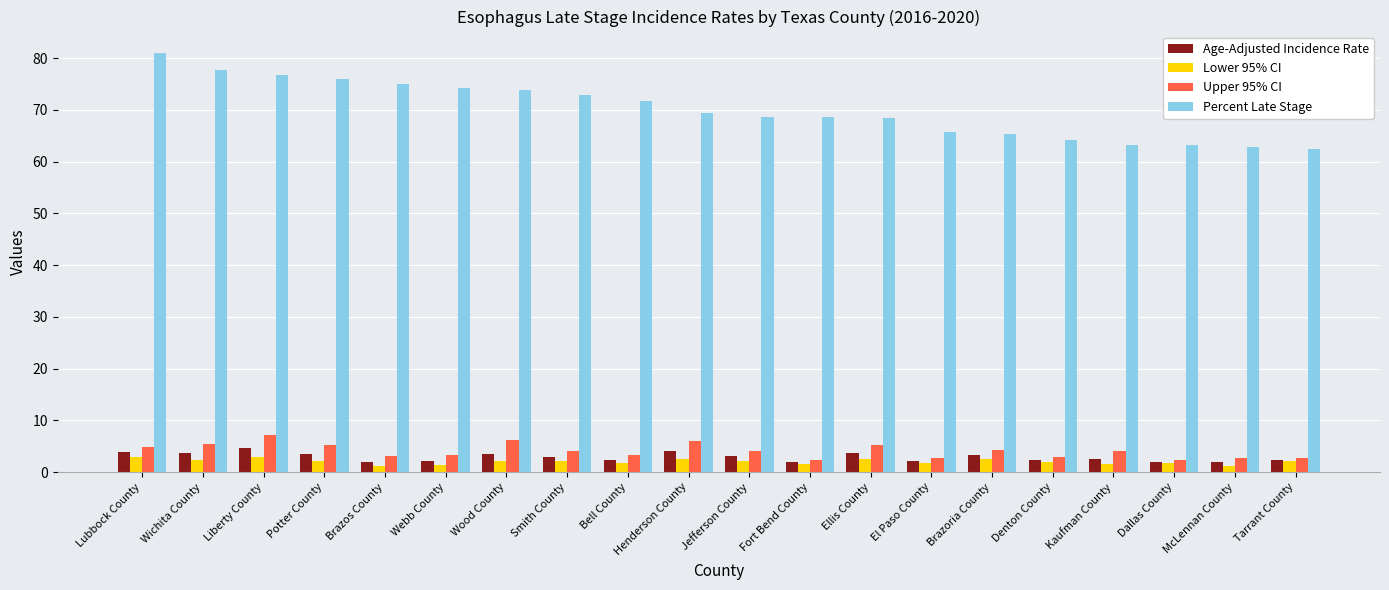

Which series has the widest spread of values?

Percent Late Stage